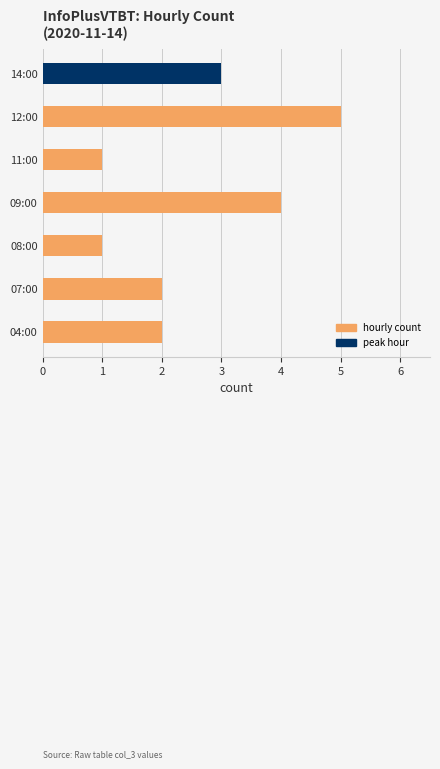

True or false: the data shows 1 at 08:00.

True